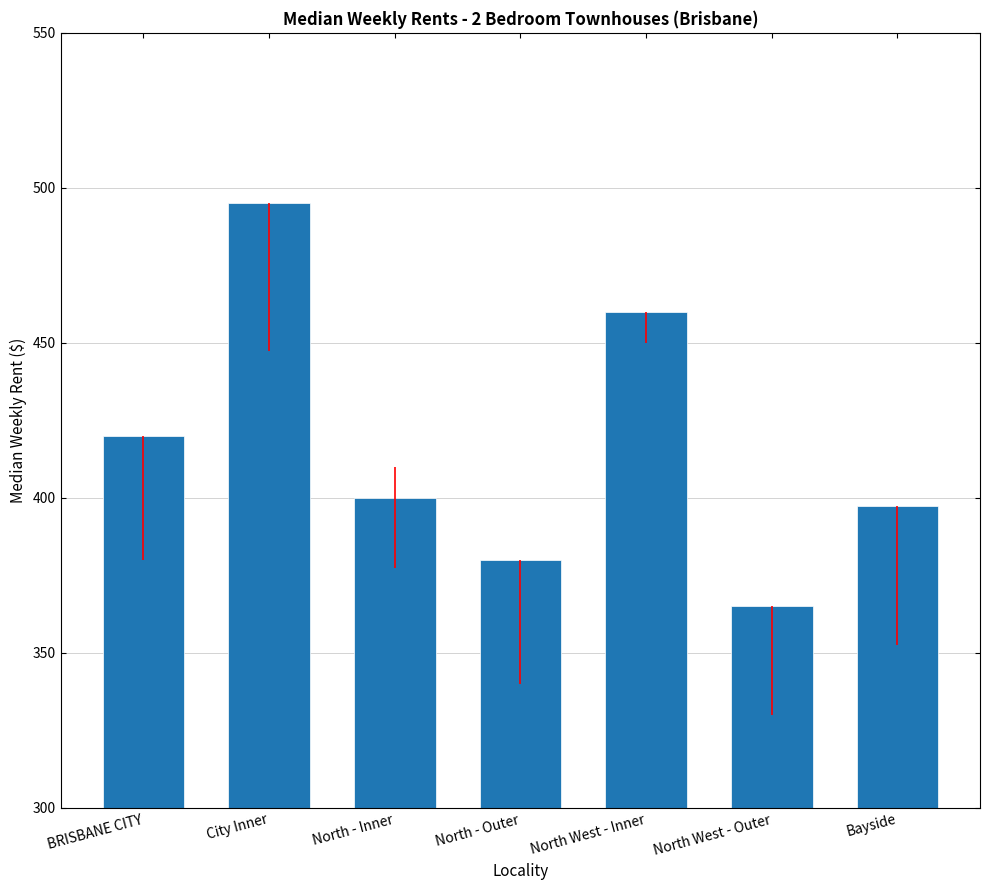

What is the minimum value shown in the chart?

365.0